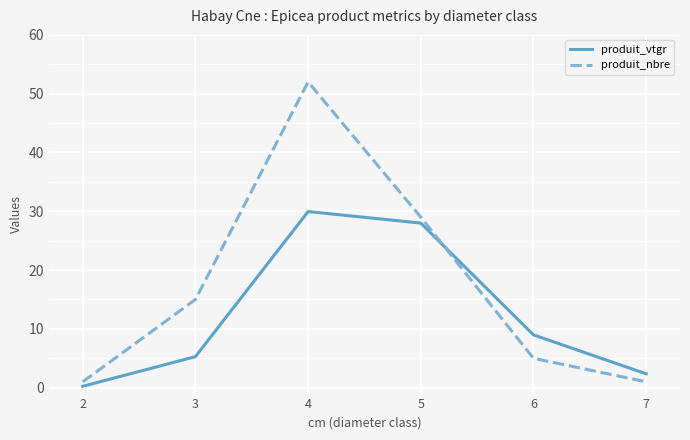

After their last crossing, which series has the higher values: produit_vtgr or produit_nbre?

produit_vtgr